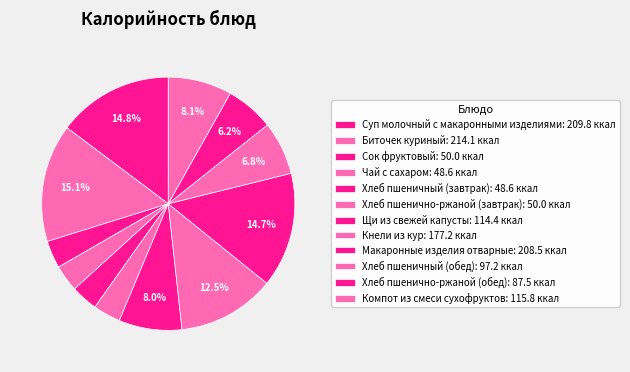

Rank the categories by value from highest to lowest.

Биточек куриный, Суп молочный с макаронными изделиями, Макаронные изделия отварные, Кнели из кур, Компот из смеси сухофруктов, Щи из свежей капусты, Хлеб пшеничный (обед), Хлеб пшенично-ржаной (обед), Сок фруктовый, Хлеб пшенично-ржаной (завтрак), Чай с сахаром, Хлеб пшеничный (завтрак)